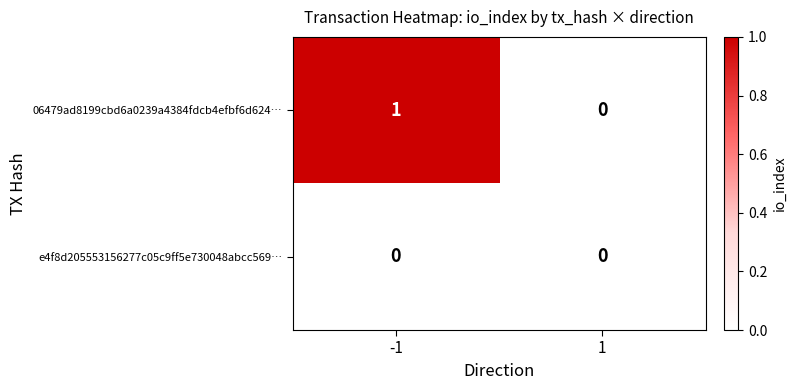

Reading left to right, extract all data points from this chart.

06479ad8199cbd6a0239a4384fdcb4efbf6d624…: -1=1	1=0
e4f8d205553156277c05c9ff5e730048abcc569…: -1=0	1=0